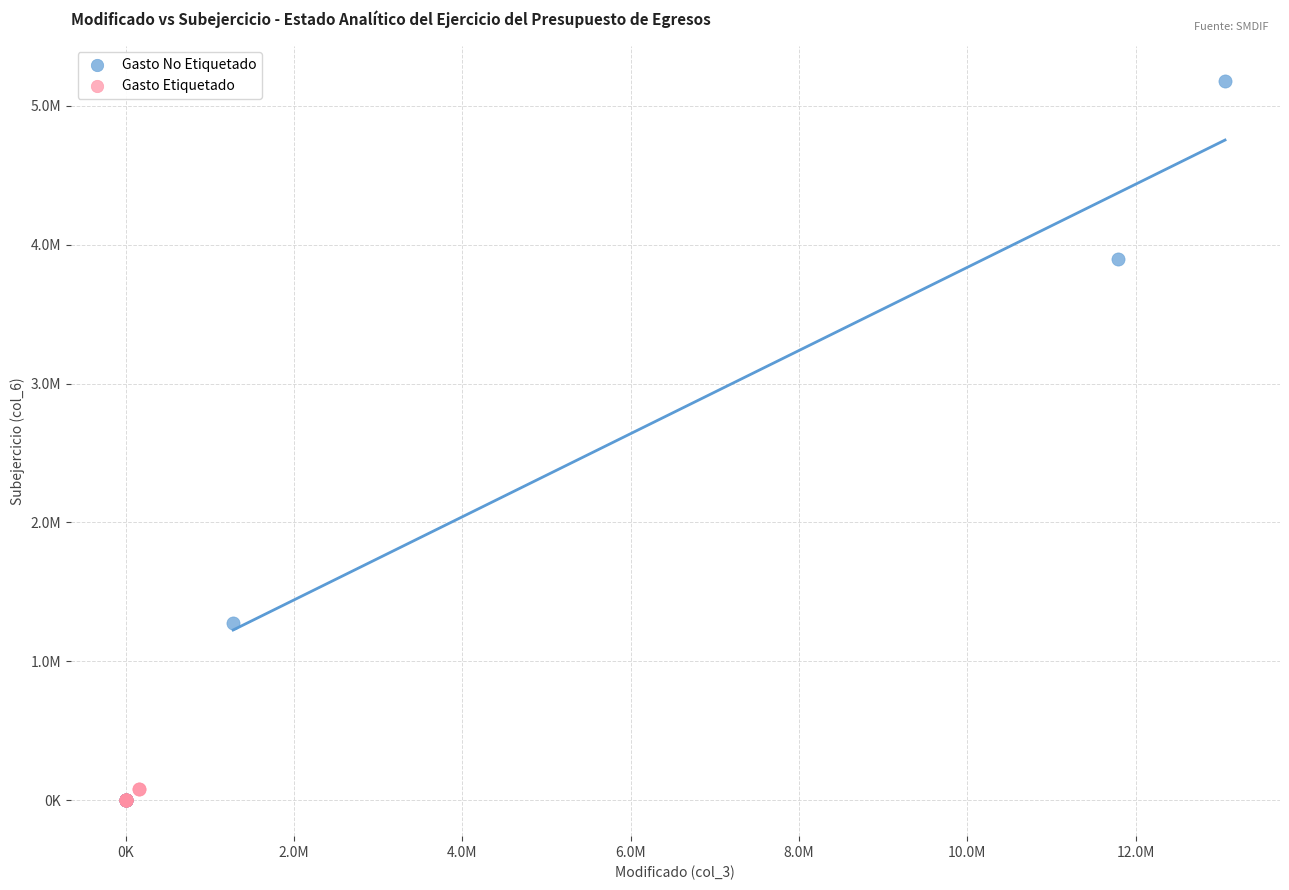

What are all the series names shown in the legend?

Gasto No Etiquetado, Gasto Etiquetado